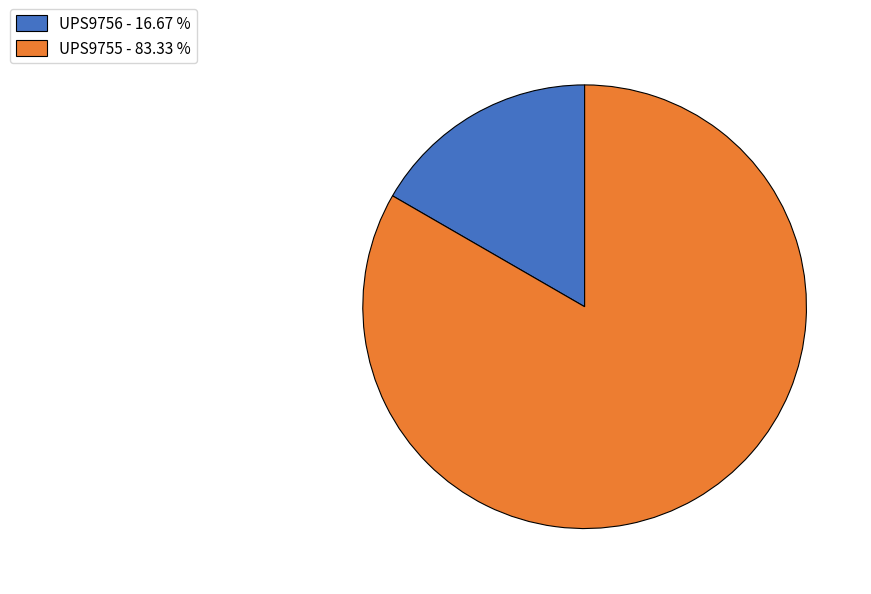

Is it true that UPS9755 is 83% of the pie?

True